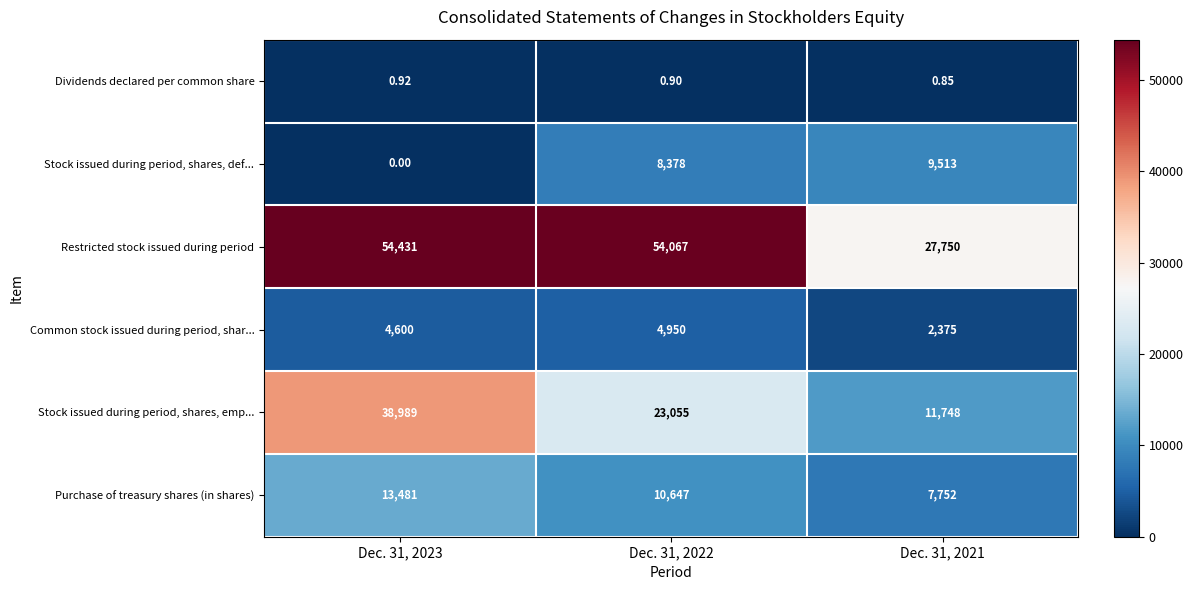

Which series has the largest total across all categories?

Restricted stock issued during period